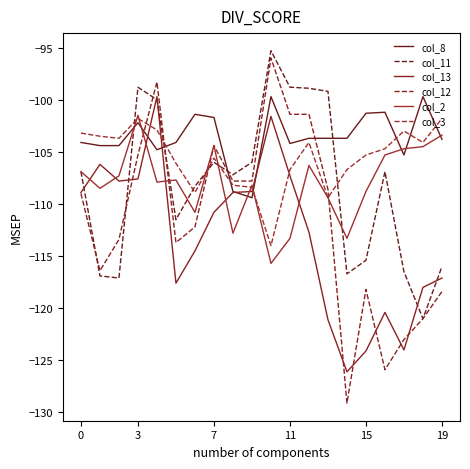

How many lines are shown in the chart?

6